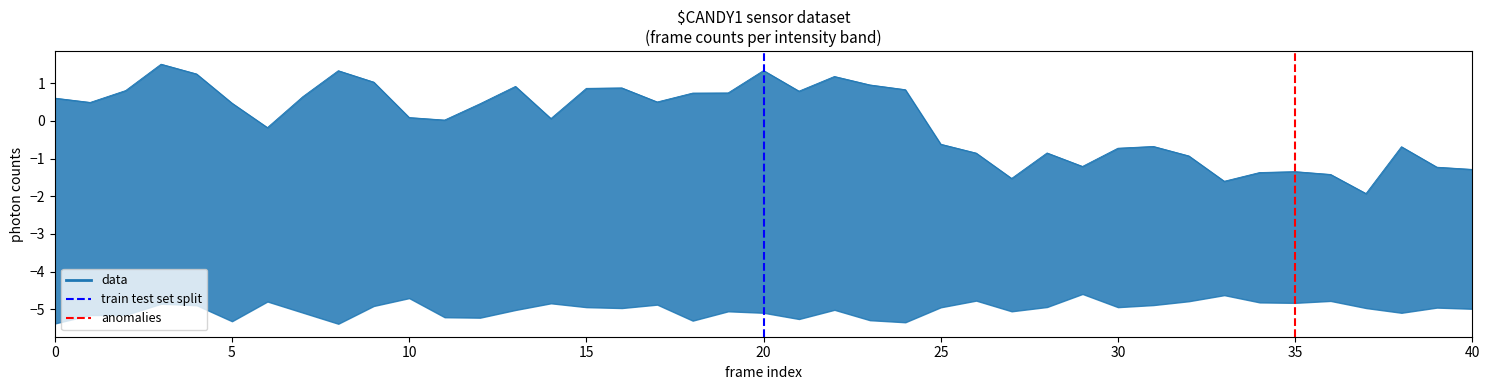

True or false: train test set split has a value of 0 at 0.

True